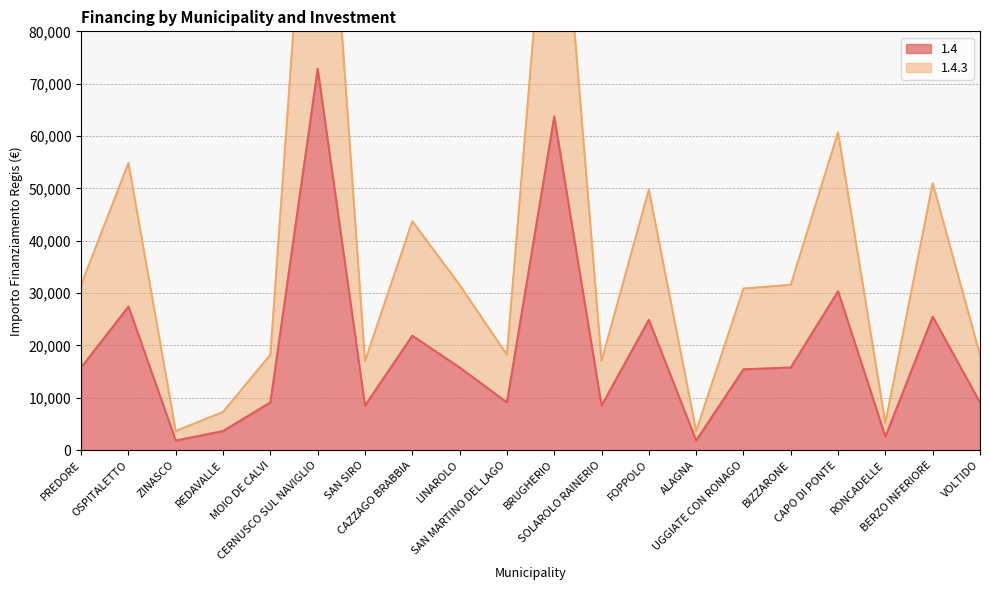

How many distinct data groups are displayed?

2